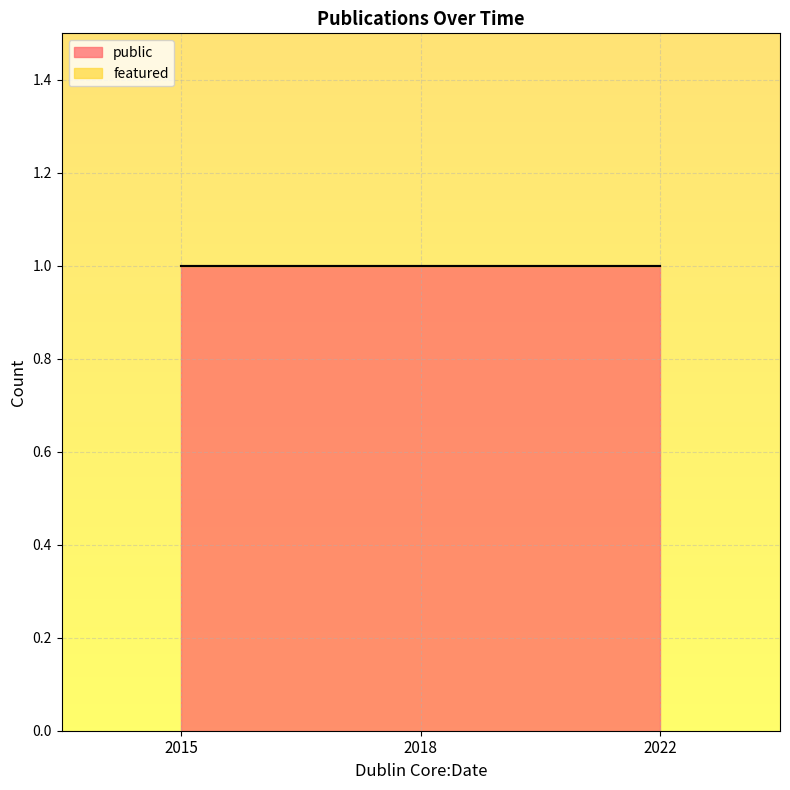

List the series in order of their peak value, highest first.

public, featured